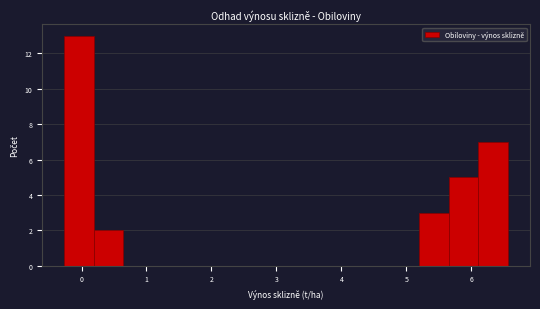

Over which range of the x-axis is the bar tallest?

-0.3 to 0.2